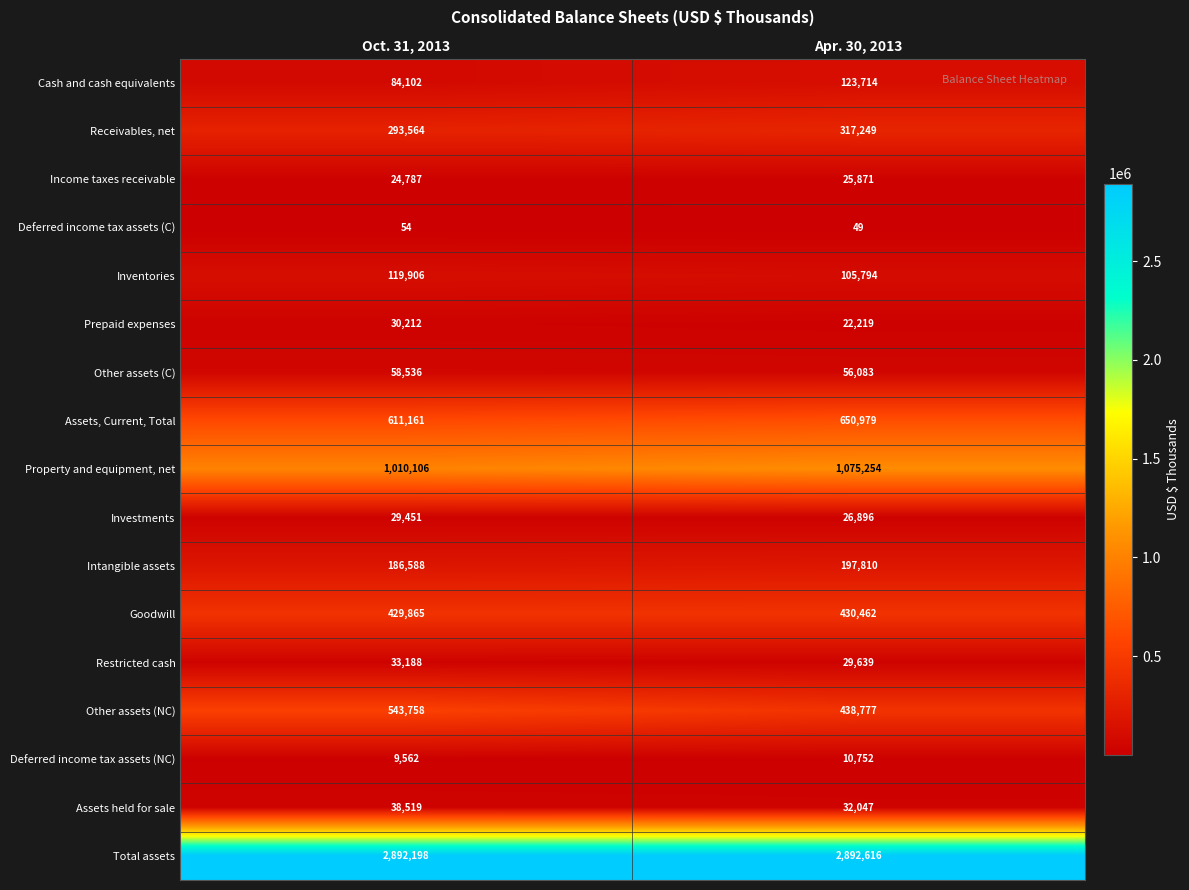

At which category is the sum across all series the highest?

Apr. 30, 2013